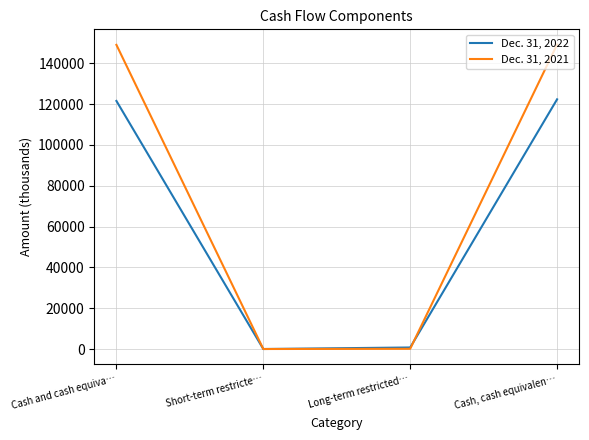

Which series has the widest spread of values?

Dec. 31, 2021